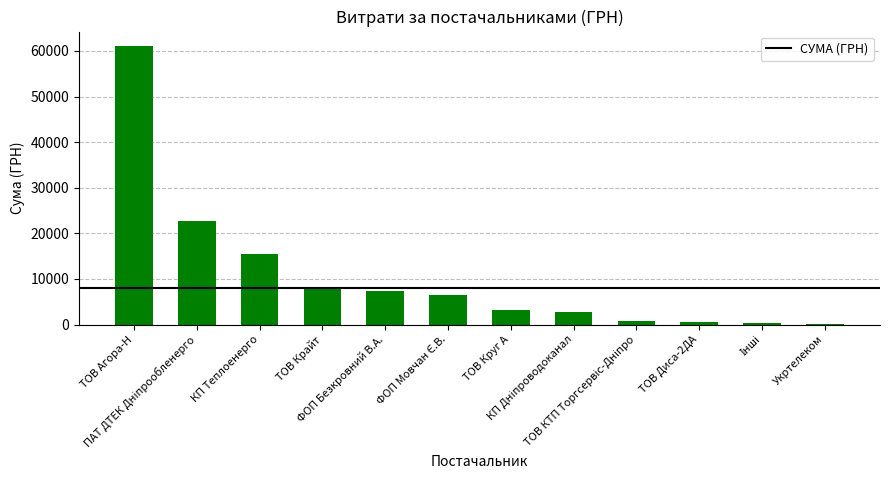

Is it true that the value at ФОП Мовчан Є.В. is 1660.2?

False